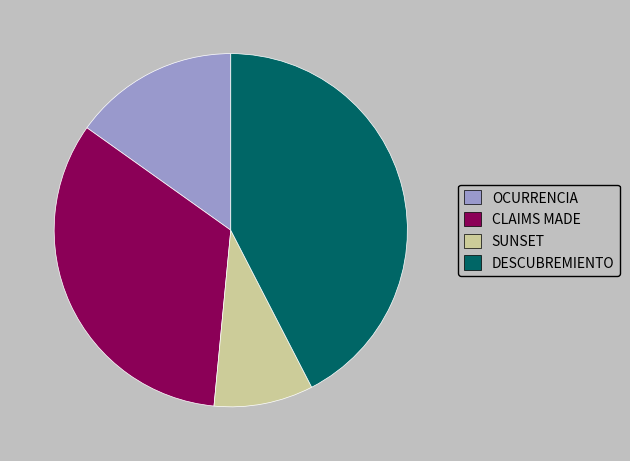

How many segments does this pie chart have?

4